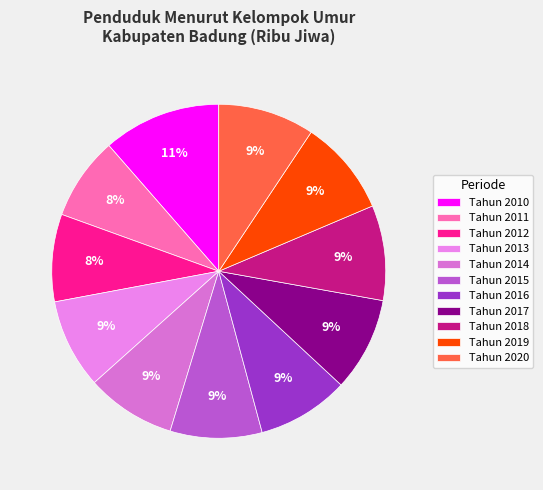

Combined, what portion of the pie is Tahun 2018 and Tahun 2019?

18.5%